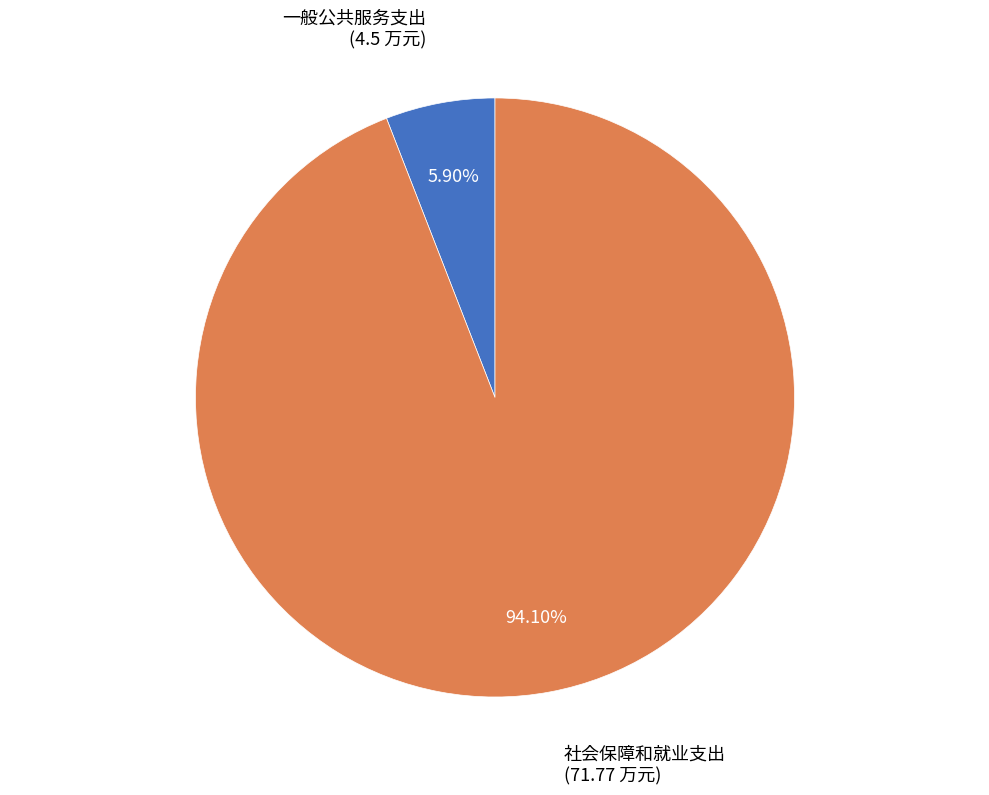

Is there a majority slice in this chart?

Yes